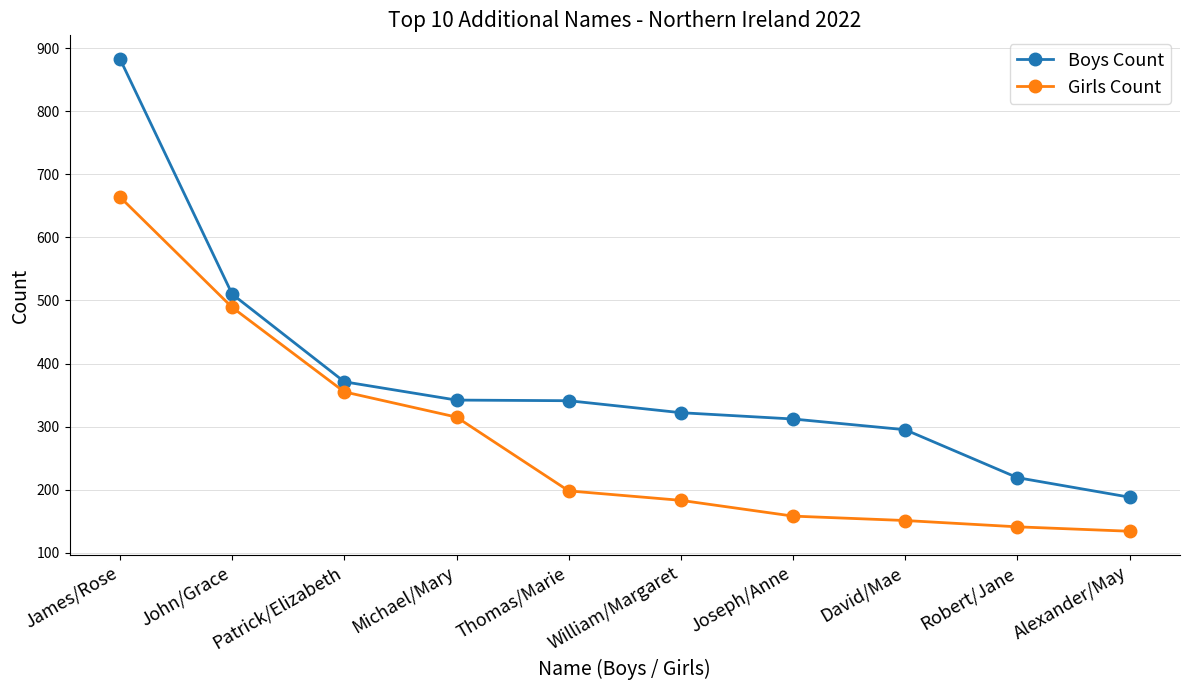

What is the difference between the Boys Count values at Michael/Mary and Alexander/May?

154